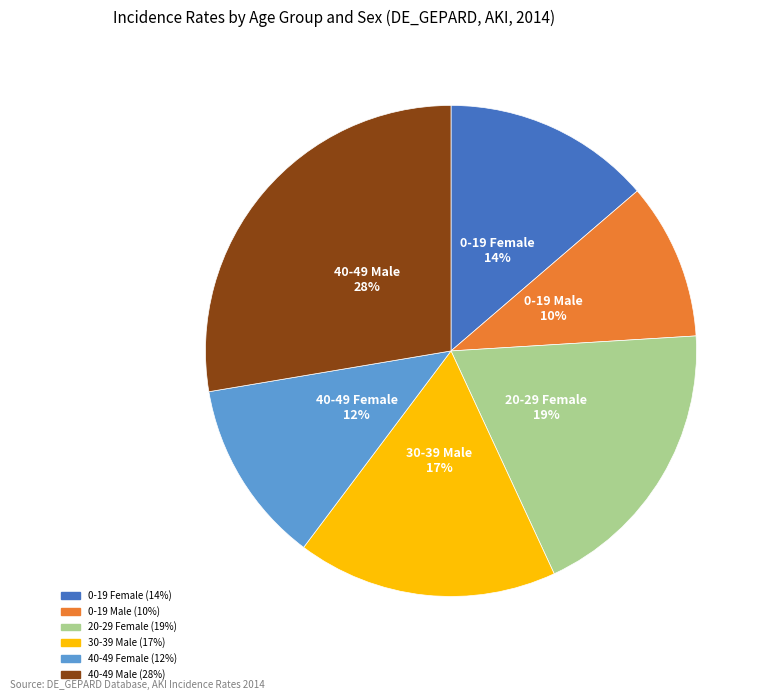

Does any single category account for the majority?

No